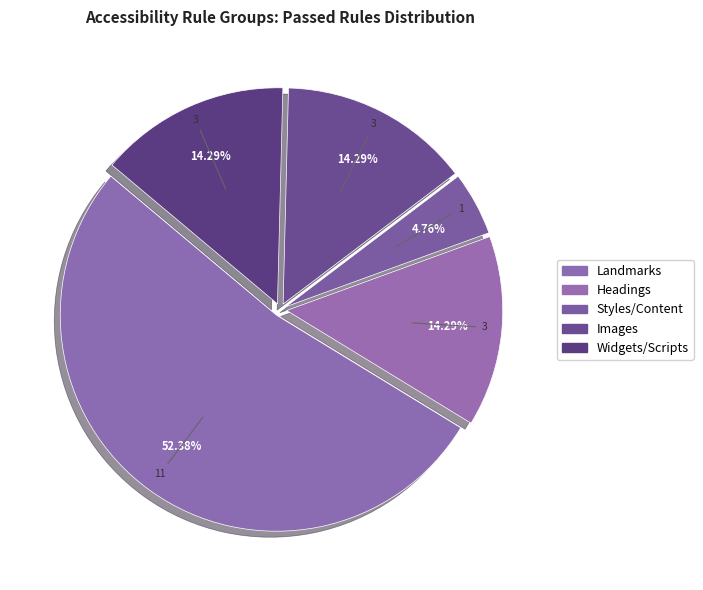

How many slices are in this pie chart?

5